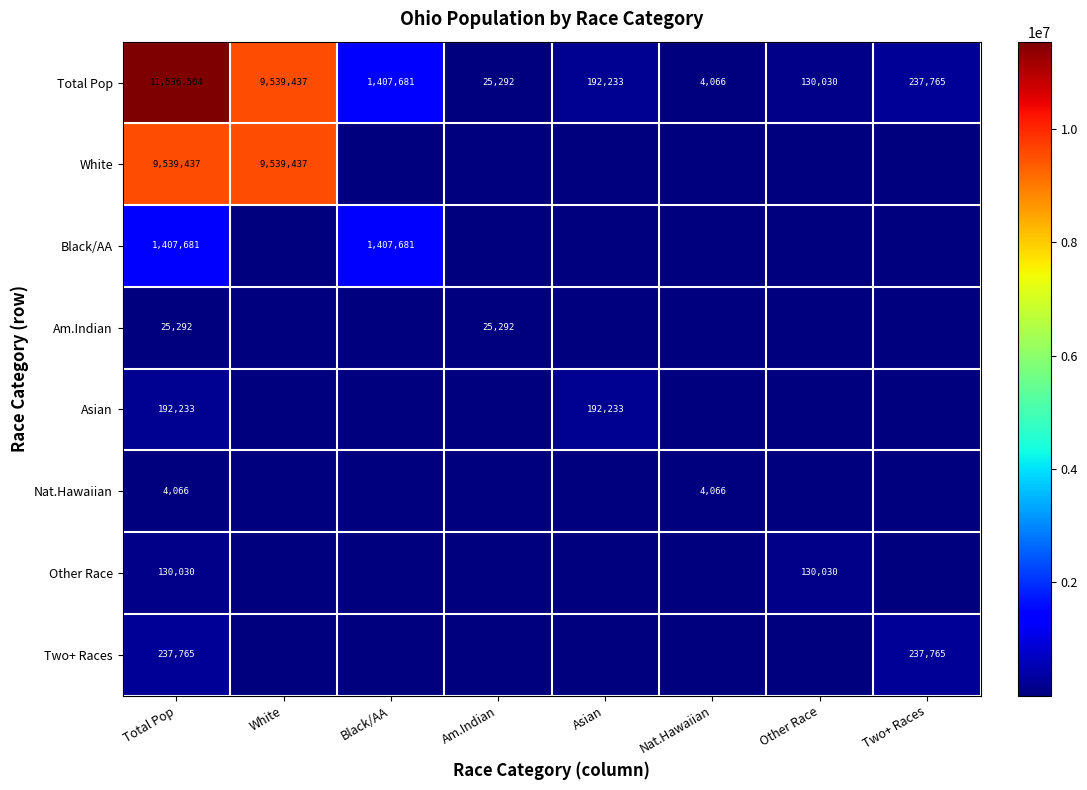

The Am.Indian series shows 33857 at Total Pop. True or false?

False